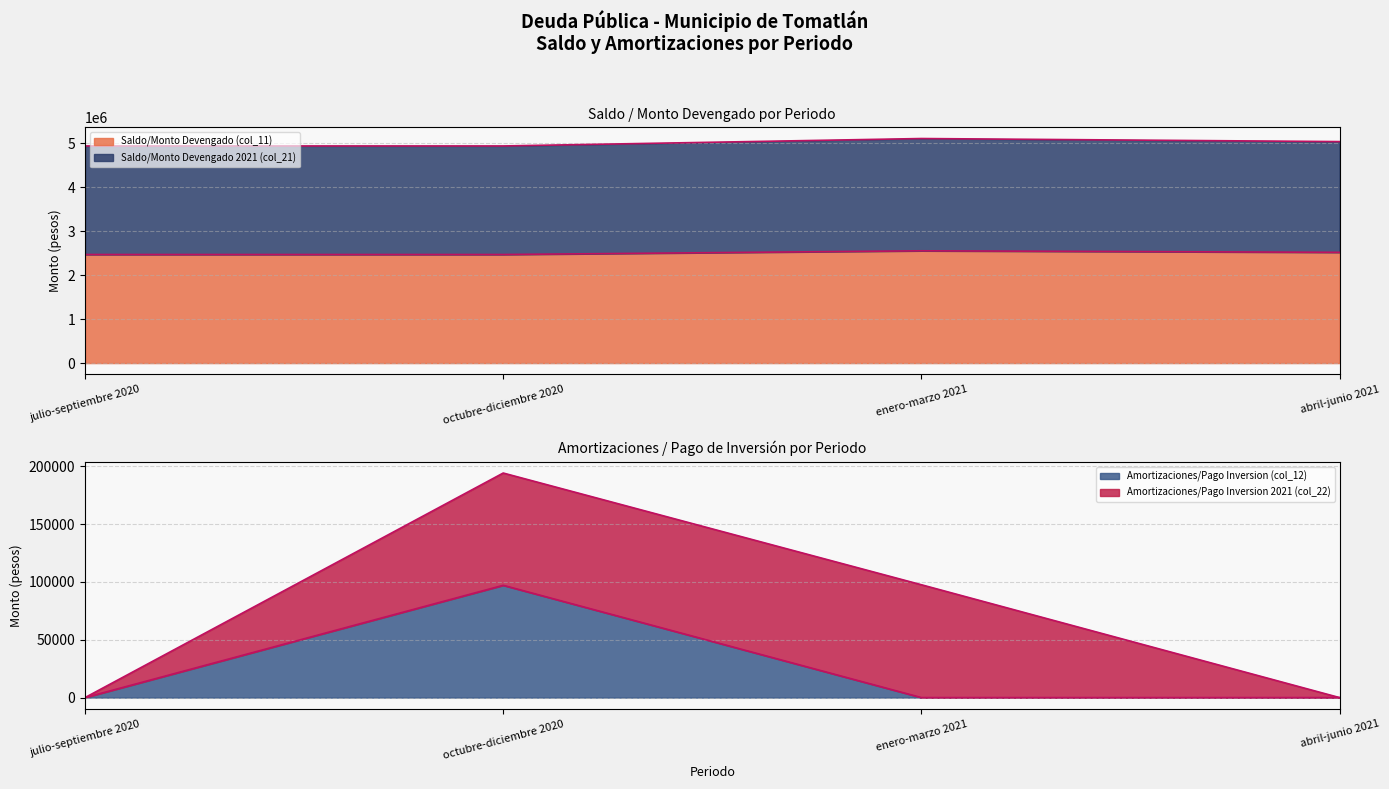

True or false: Saldo/Monto Devengado (col_11) and Saldo/Monto Devengado 2021 (col_21) intersect in this chart.

False